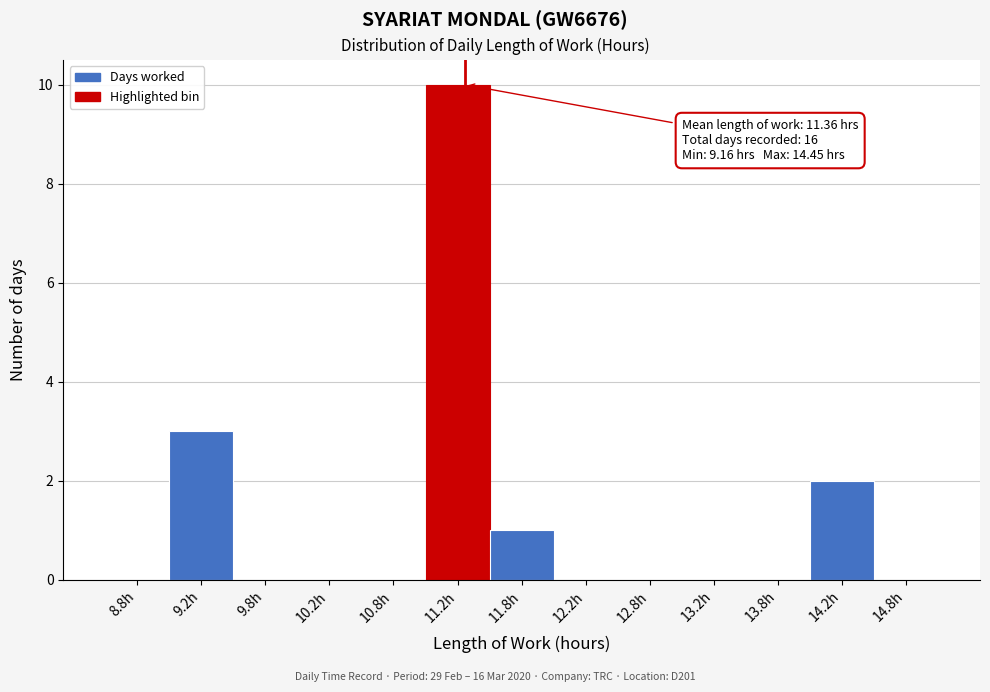

Which range on the x-axis has the tallest bar?

11.0 to 11.5